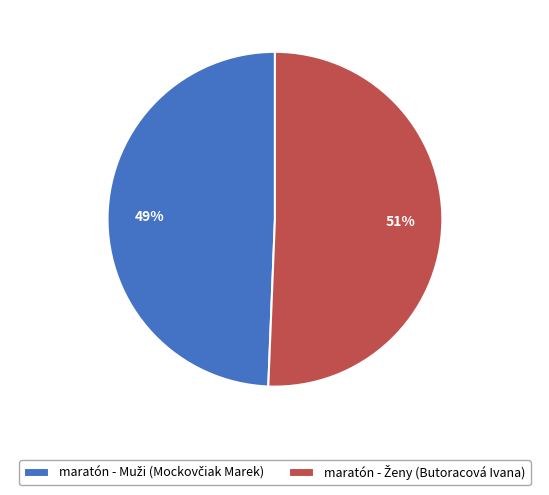

Does any single category account for the majority?

Yes